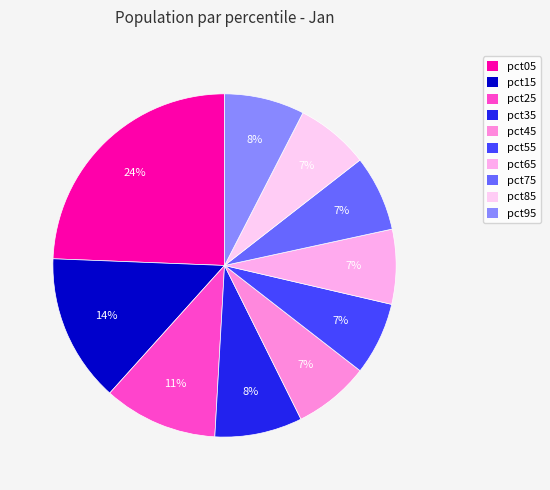

Approximately how many times larger is the value at pct55 compared to pct75?

1.0